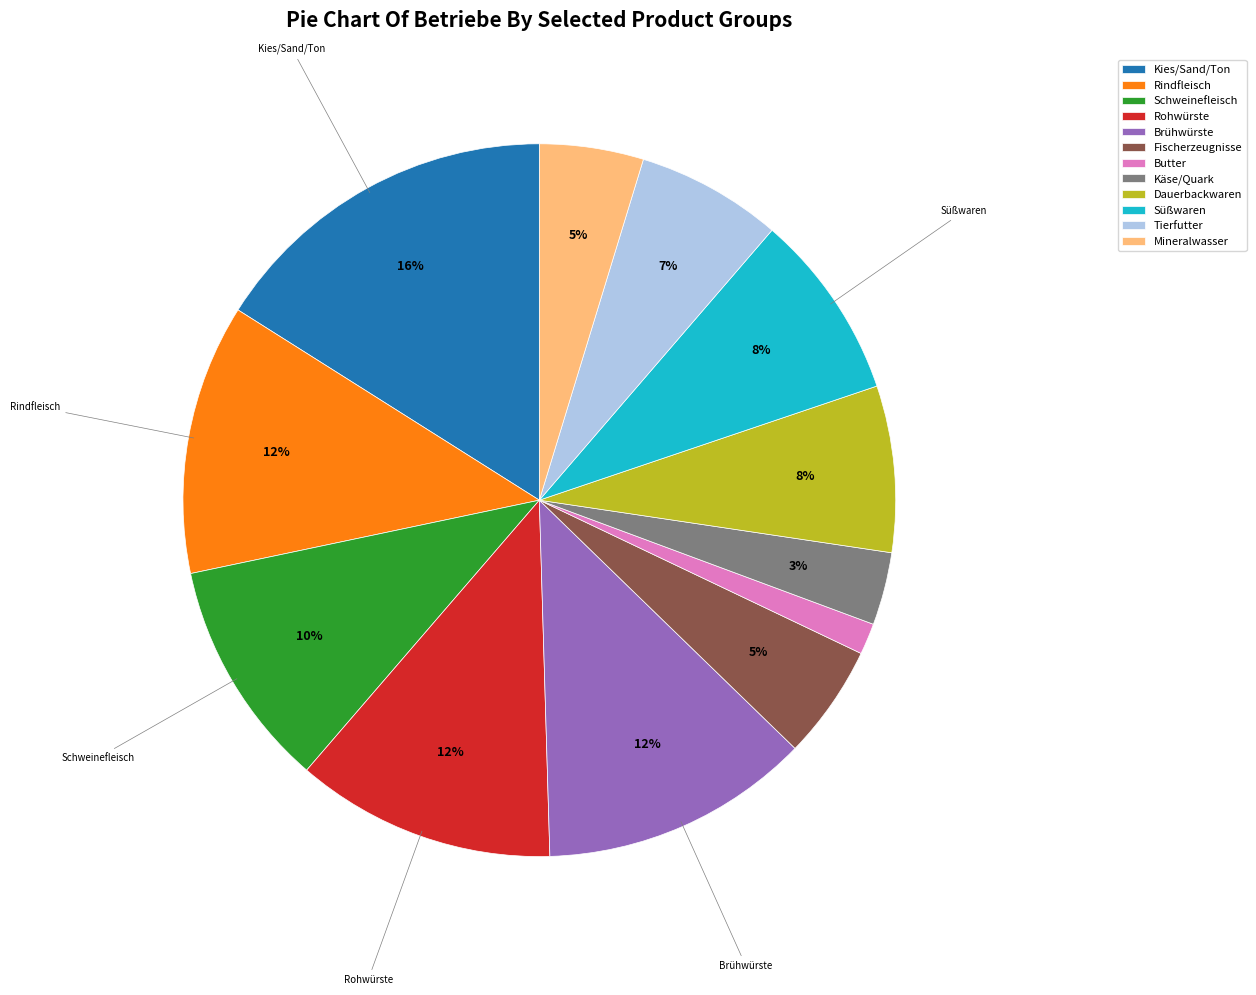

Does any single category account for the majority?

No